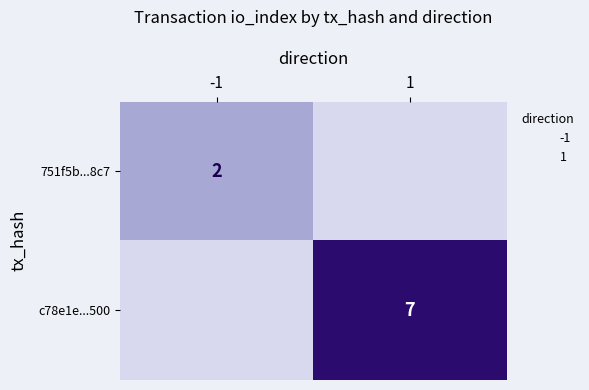

What is the difference between the maximum and minimum values in the c78e1e...500 series?

7